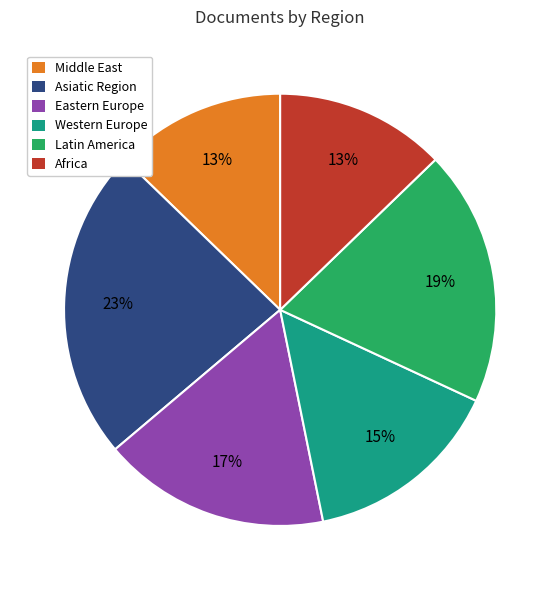

To the nearest percent, what is the average slice percentage?

17%